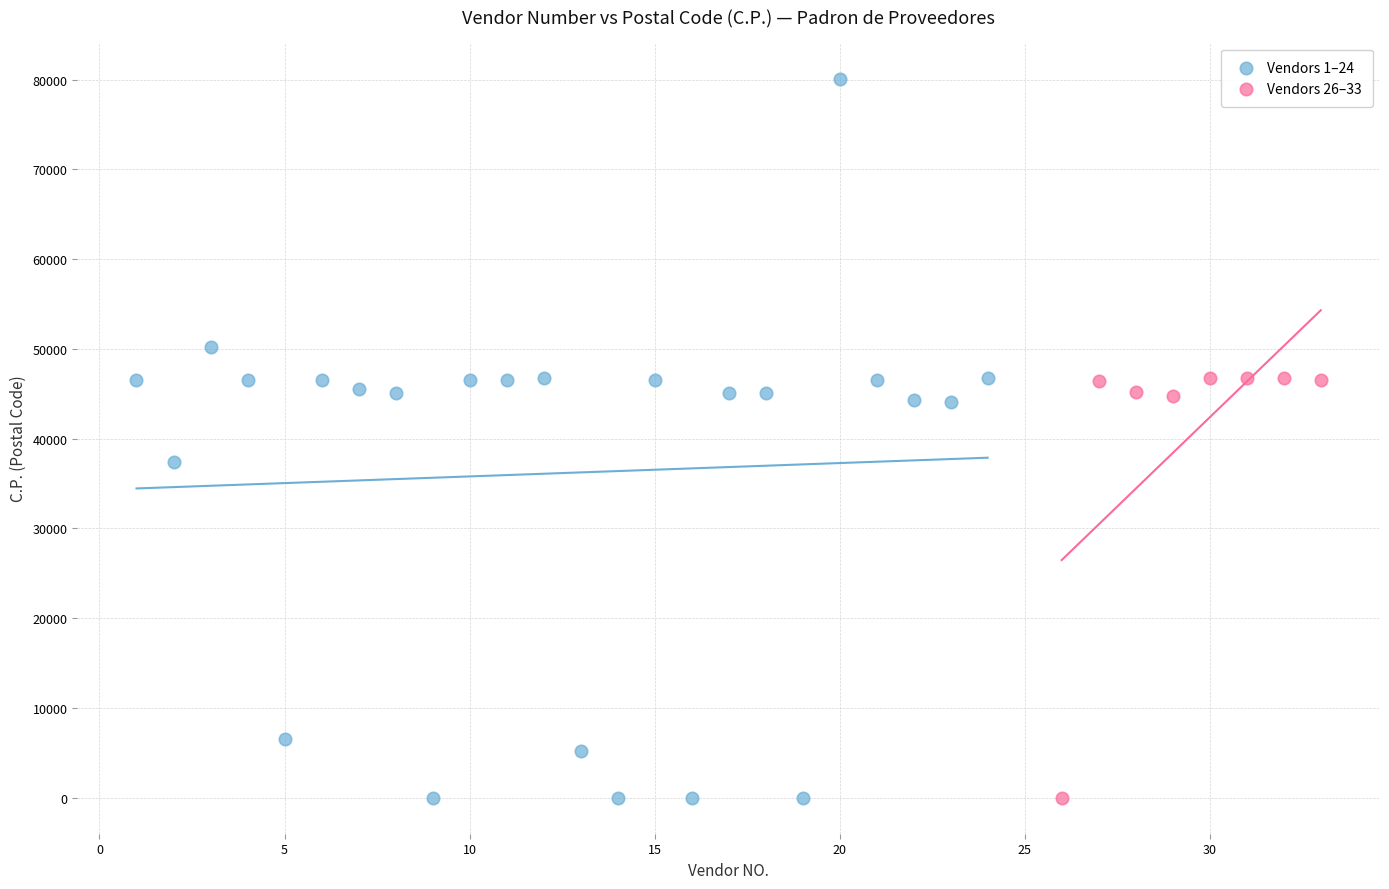

Which series reaches the maximum Y coordinate?

Vendors 1–24